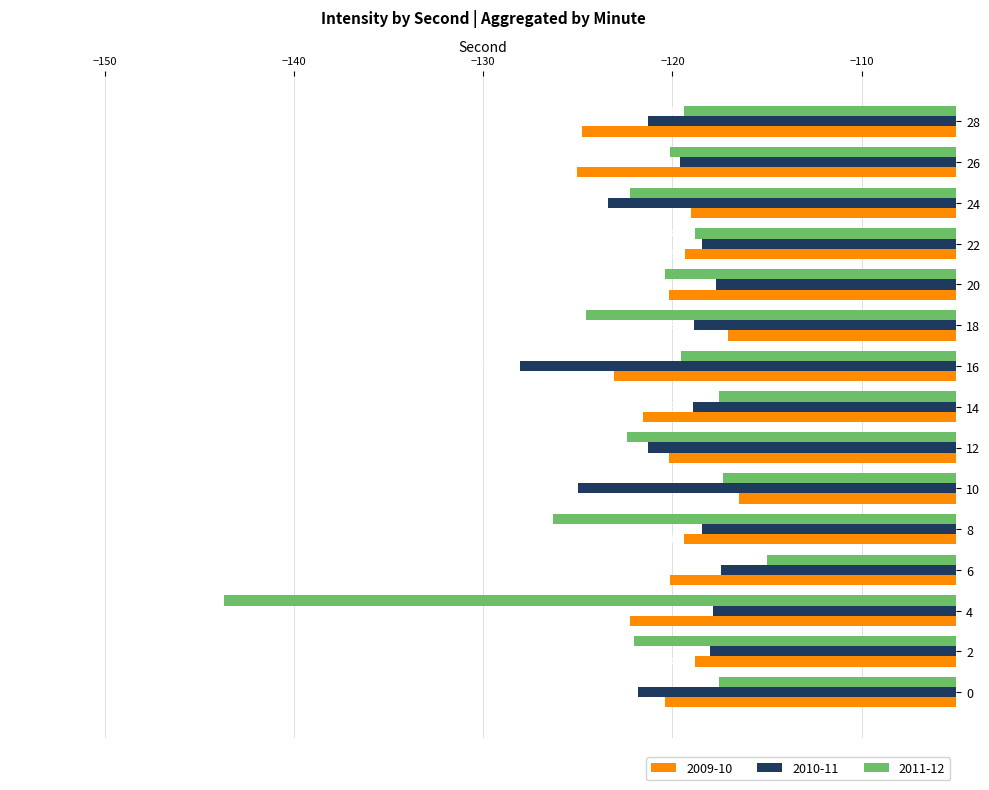

What are all the series names shown in the legend?

2009-10, 2010-11, 2011-12